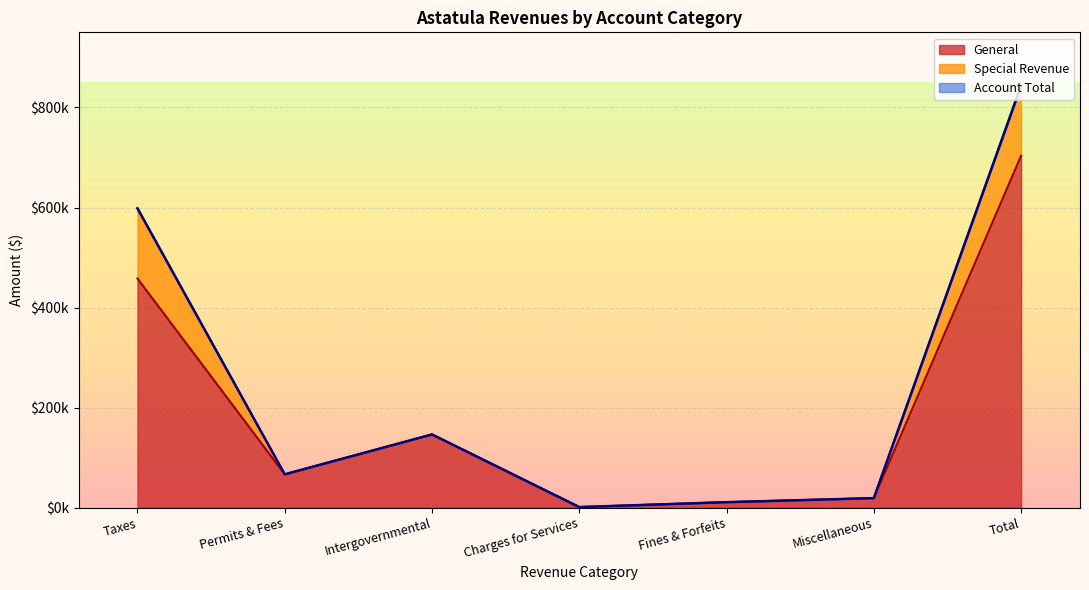

What is the difference between the maximum and minimum values in the Account Total series?

842124